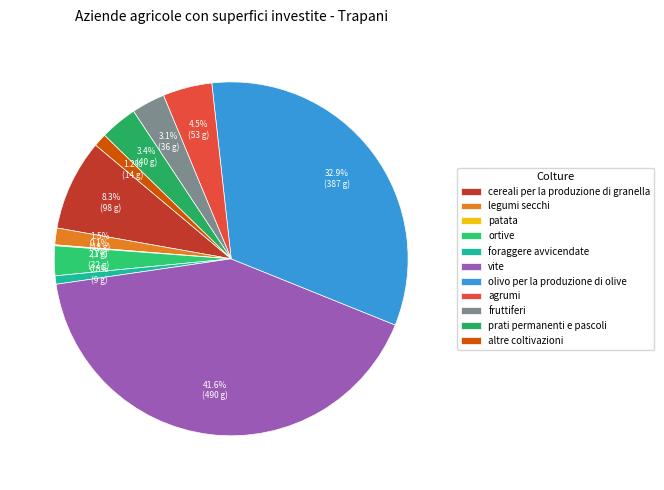

True or false: cereali per la produzione di granella accounts for 8% of the total.

True